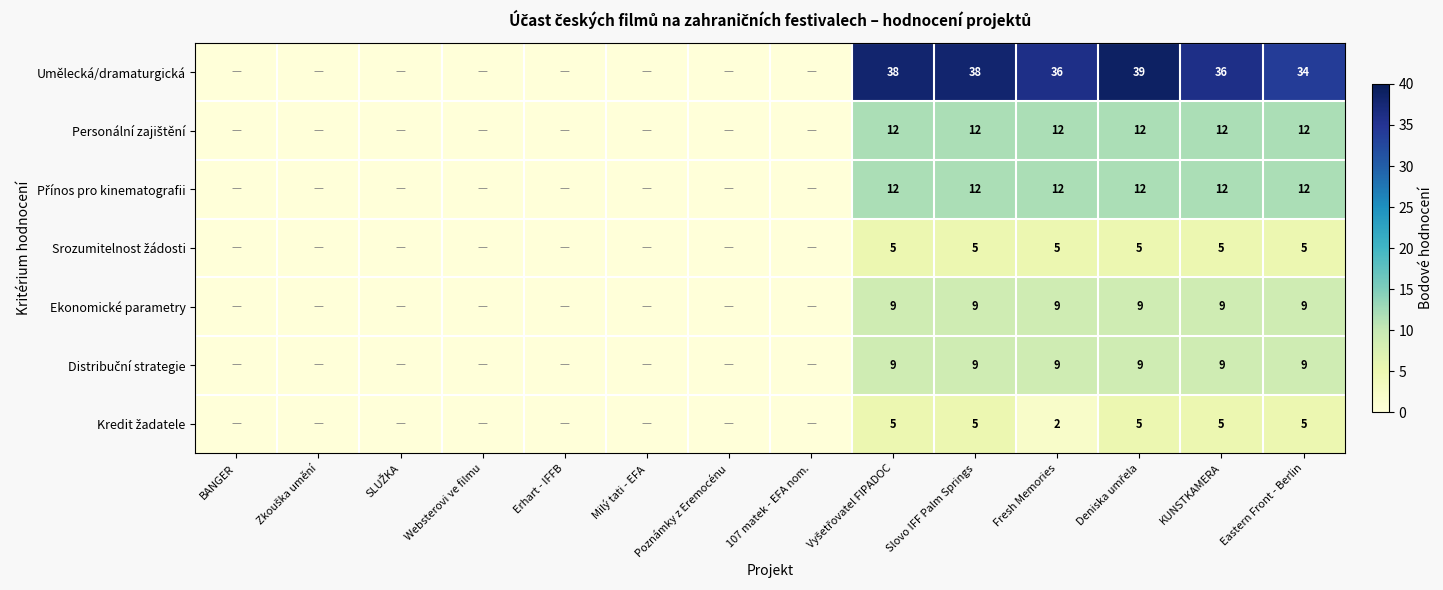

What is the total value across all series at Eastern Front - Berlin?

86